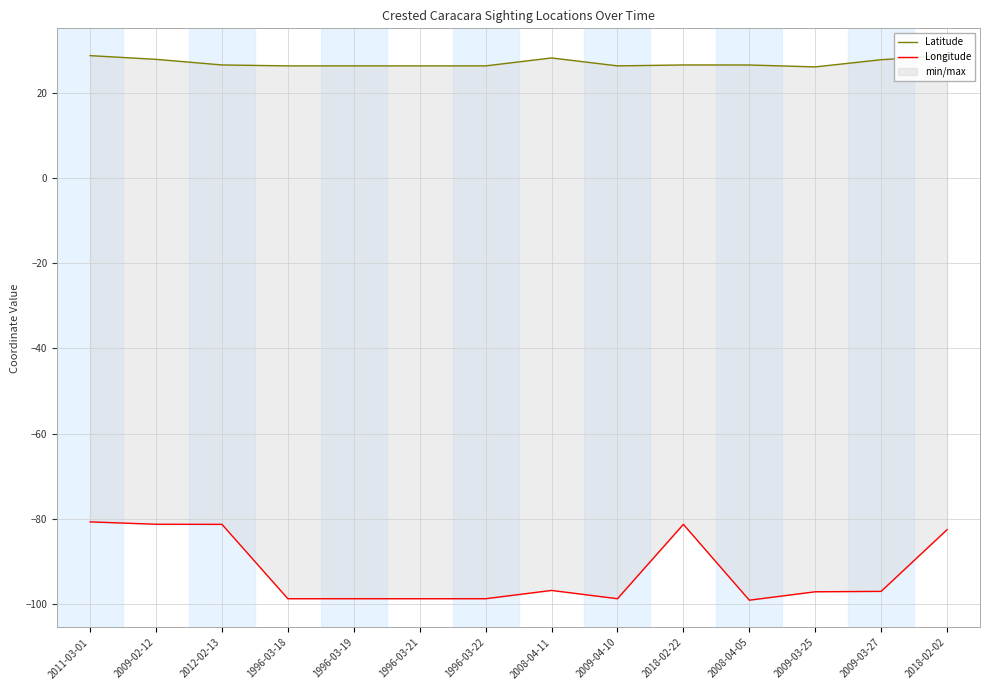

What is the sum of all Latitude values?

379.4